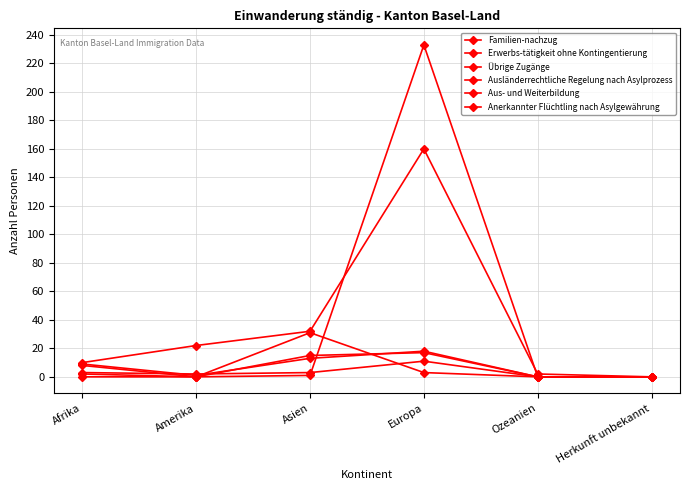

Reading right to left, extract all data points from this chart.

Familien-nachzug: 0	2	160	32	22	10
Erwerbs-tätigkeit ohne Kontingentierung: 0	0	233	1	0	0
Übrige Zugänge: 0	0	18	13	1	9
Ausländerrechtliche Regelung nach Asylprozess: 0	0	3	31	0	8
Aus- und Weiterbildung: 0	0	11	3	2	3
Anerkannter Flüchtling nach Asylgewährung: 0	0	17	15	0	2